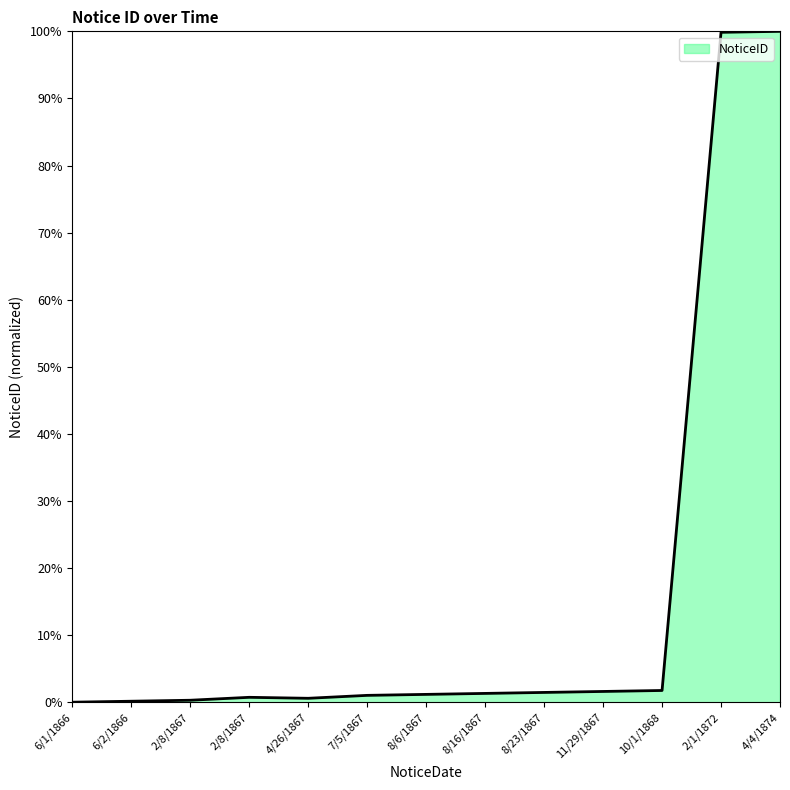

Reading right to left, transcribe all the data shown in this chart.

4/4/1874=100.0	2/1/1872=99.9	10/1/1868=1.7	11/29/1867=1.6	8/23/1867=1.5	8/16/1867=1.3	8/6/1867=1.2	7/5/1867=1.0	4/26/1867=0.6	2/8/1867=0.7	2/8/1867=0.3	6/2/1866=0.1	6/1/1866=0.0